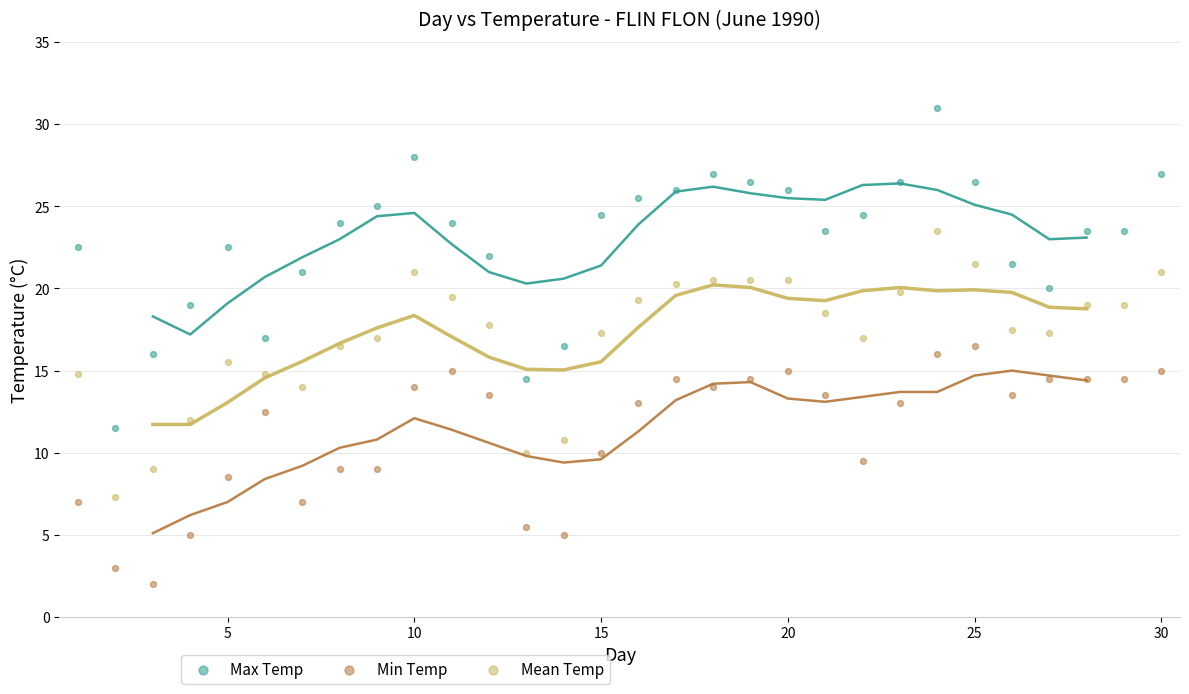

Across all data points, what is the range of X values (max minus min)?

29.0